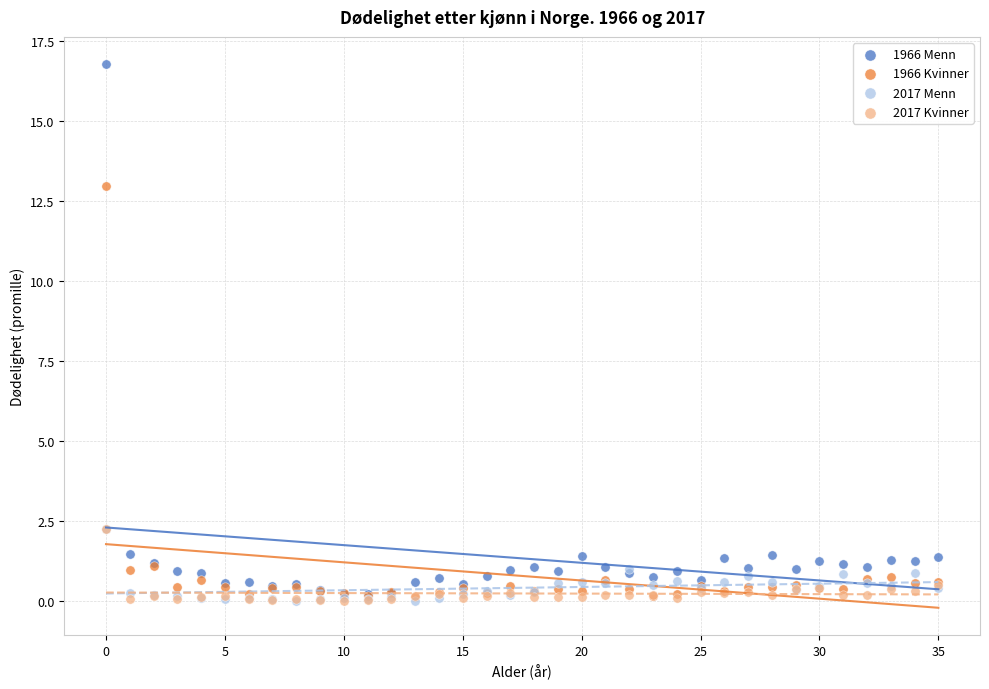

Across all series, what Y value is closest to 8?

13.0